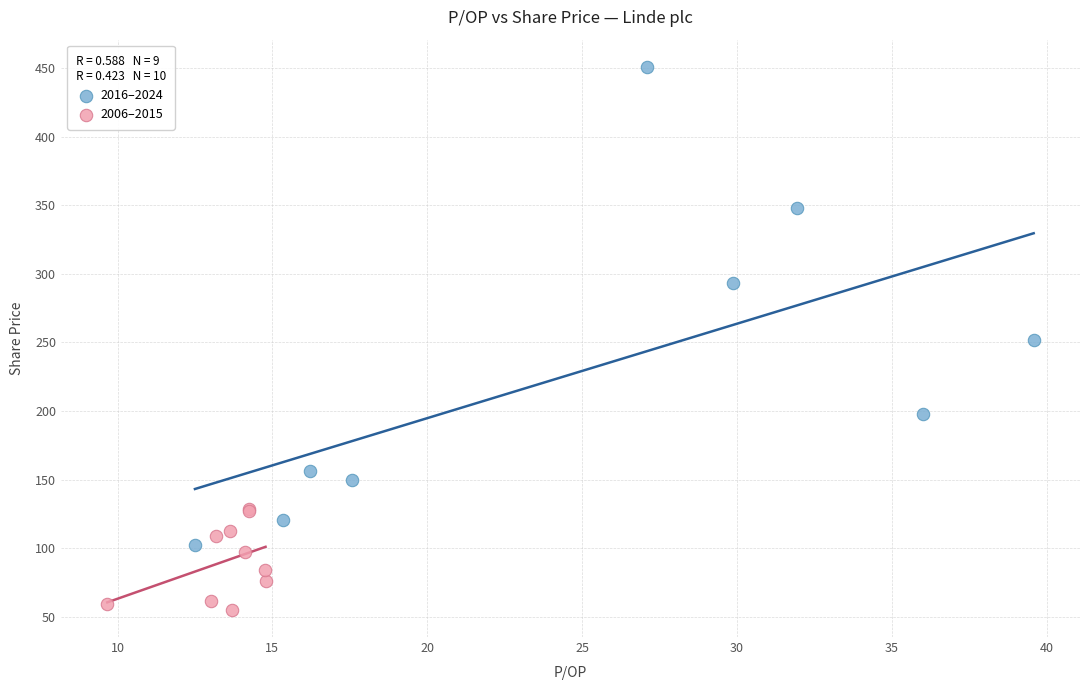

Which series has the widest spread of Y values?

2016–2024